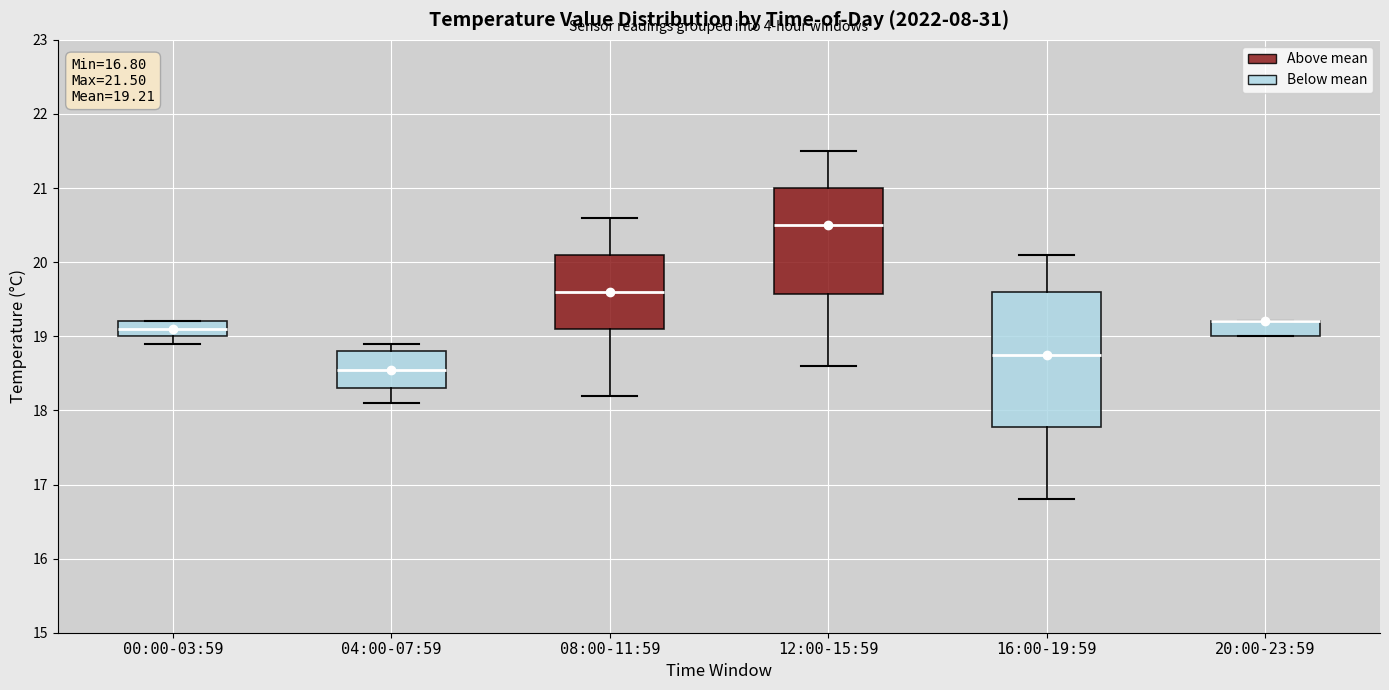

Which box is the tallest, from its lower edge to its upper edge?

16:00-19:59